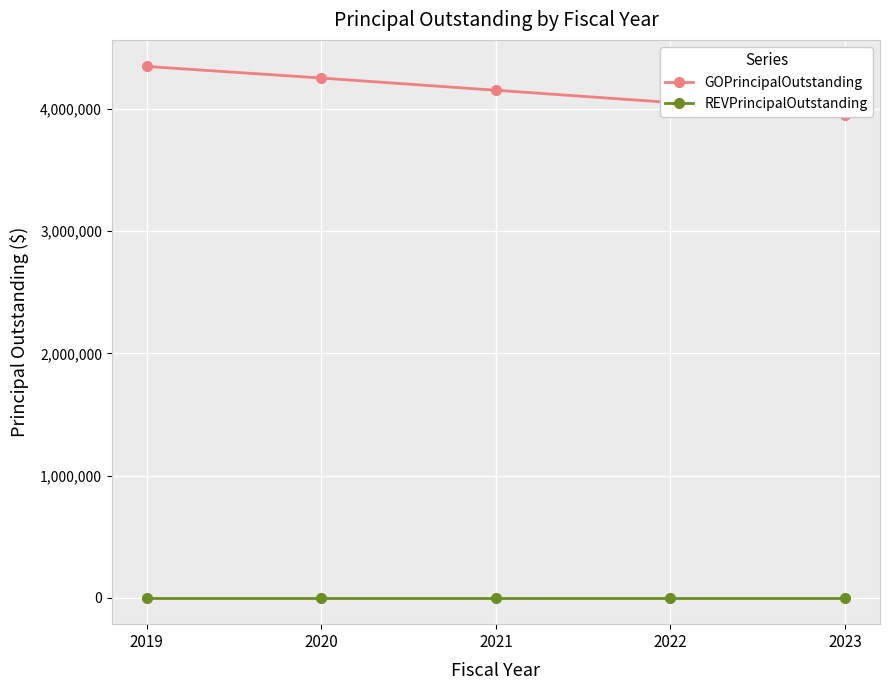

Is the value of REVPrincipalOutstanding at 2021 greater than the value of GOPrincipalOutstanding at 2022?

No